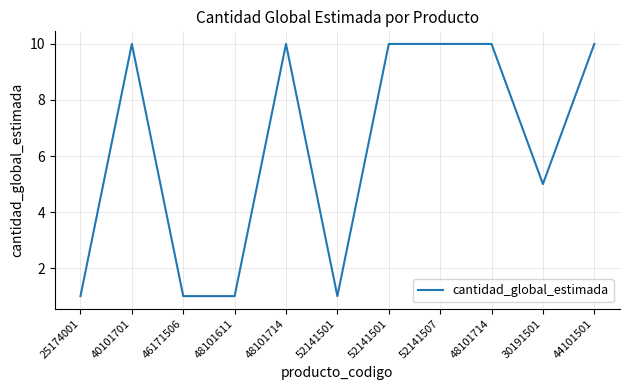

How many series are shown in this chart?

1